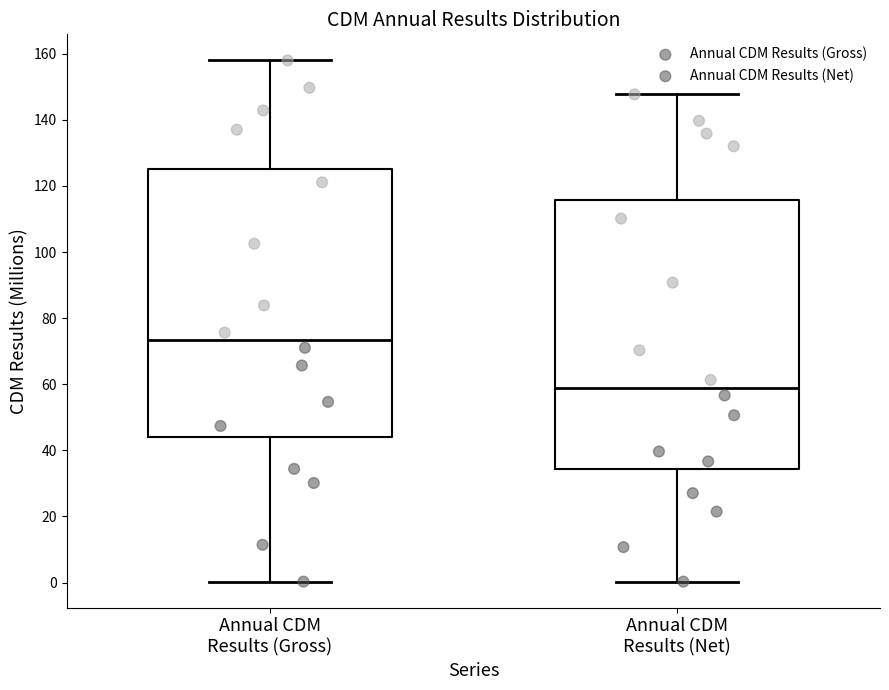

Reading left to right, transcribe this box plot: for each box, give where its median line is, the range the box spans, and where its two whiskers end, as read against the y-axis. The values are not printed on the chart, so give them approximately, as read against the axis.

Annual CDM Results (Gross): median 74, box 44 to 126, whiskers 0 to 158
Annual CDM Results (Net): median 58, box 34 to 116, whiskers 0 to 148